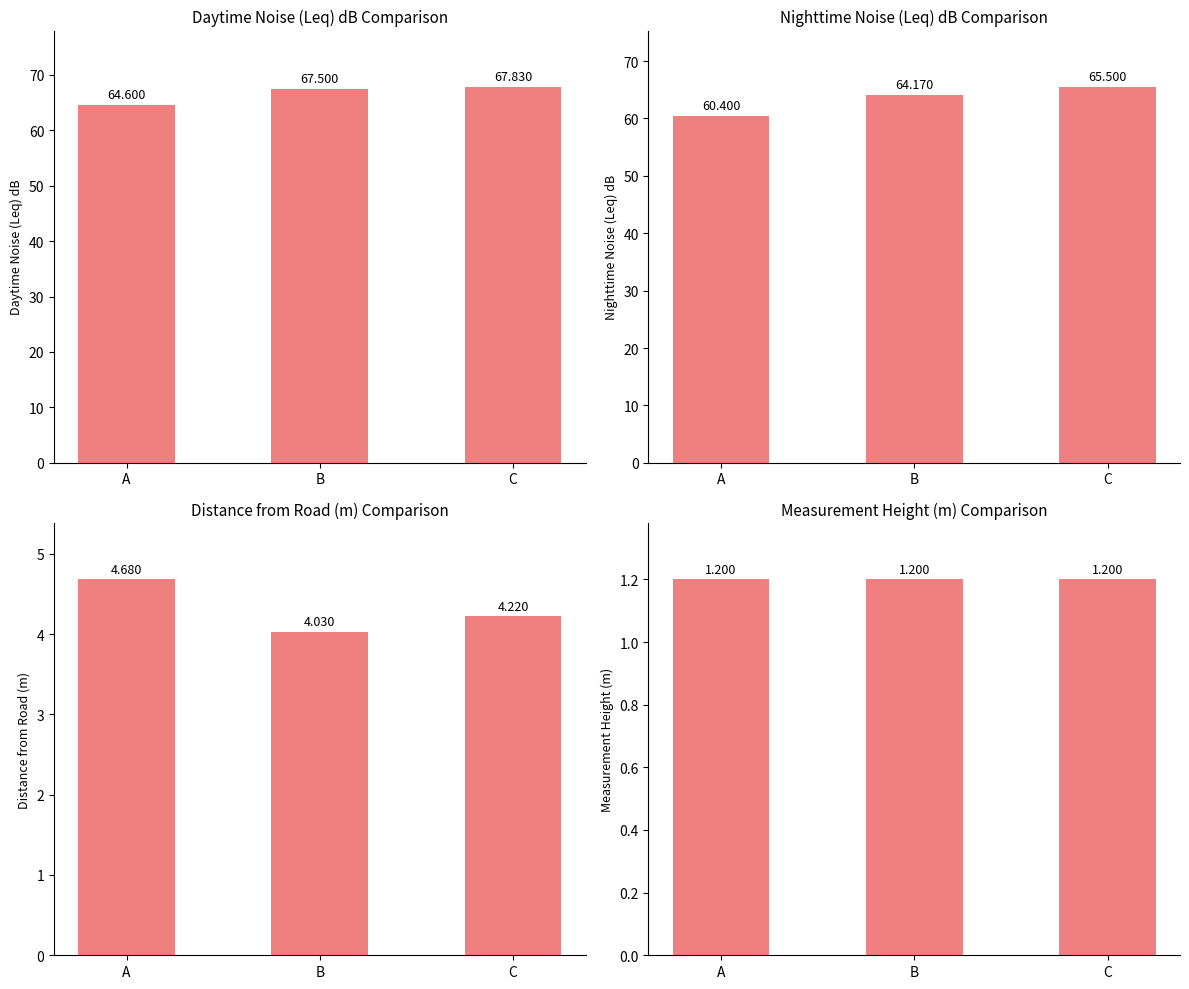

Which series has the largest total across all categories?

Daytime Noise (Leq) dB